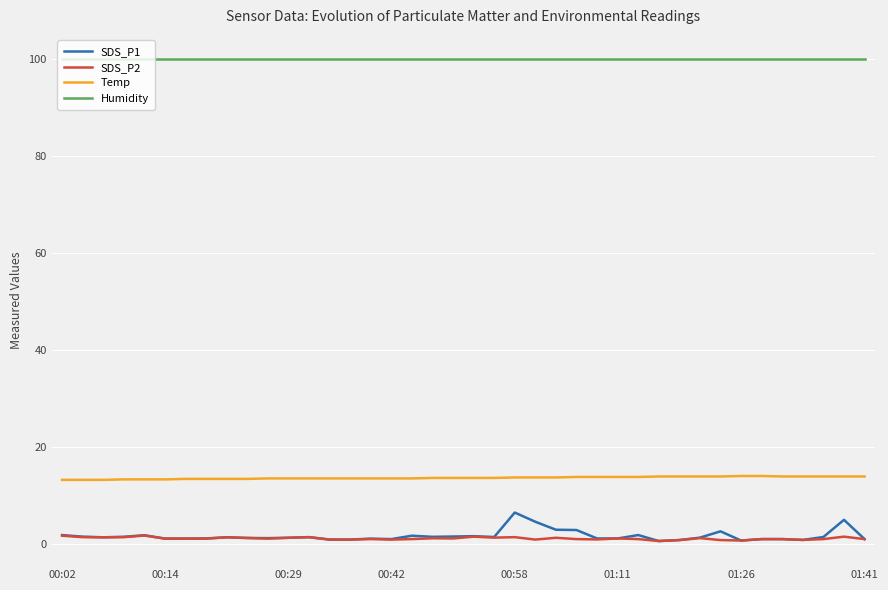

What is the smallest value displayed?

0.6